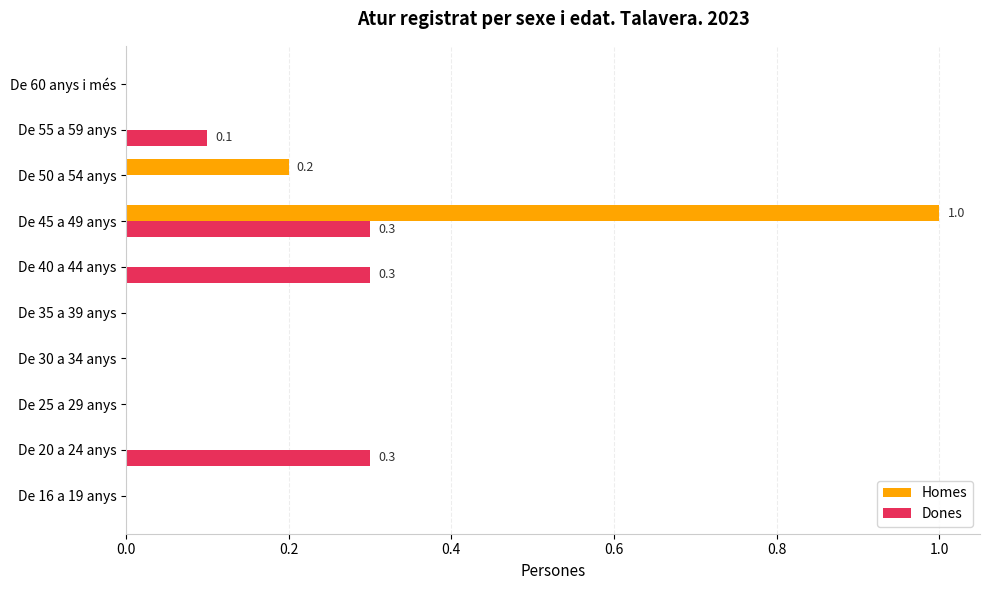

Which category has the highest value across all series?

De 45 a 49 anys